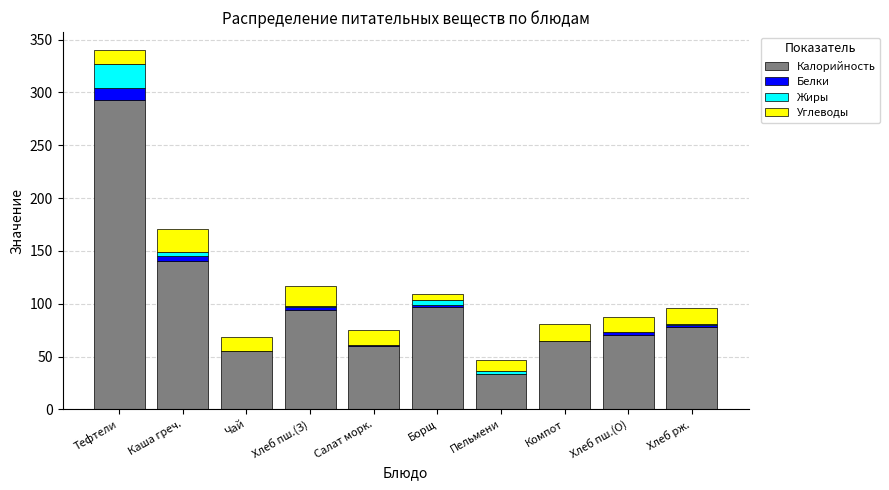

What is the highest value of the Калорийность series?

292.5